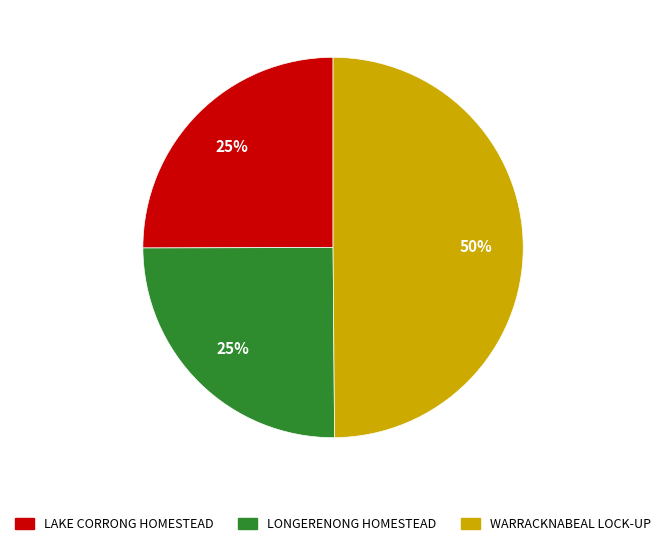

Is LAKE CORRONG HOMESTEAD the majority of the pie?

No